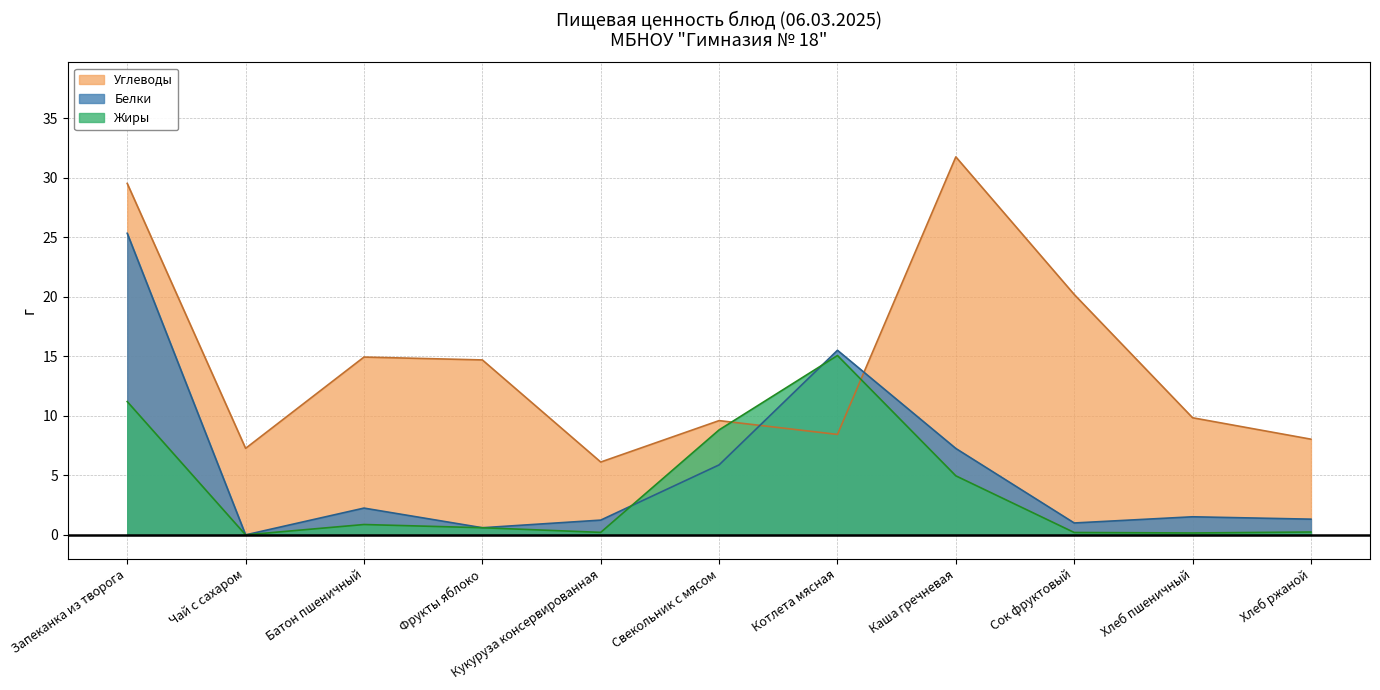

At which category does Белки reach its first local peak?

Батон пшеничный